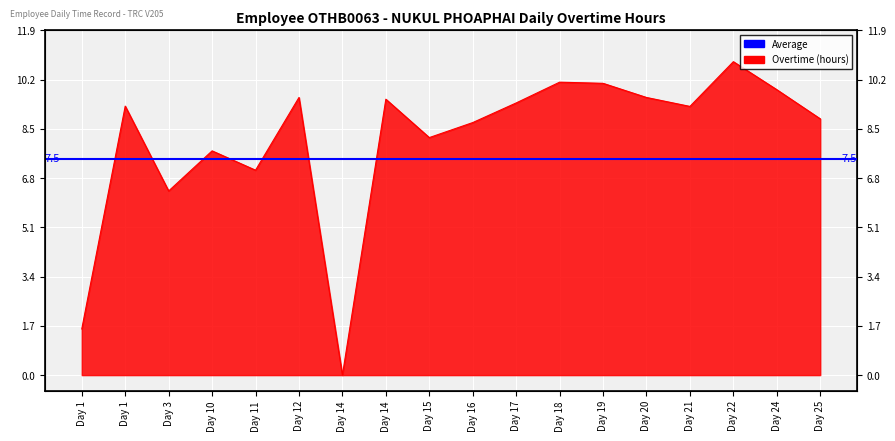

Where is the data nearest to the value 5?

Day 3